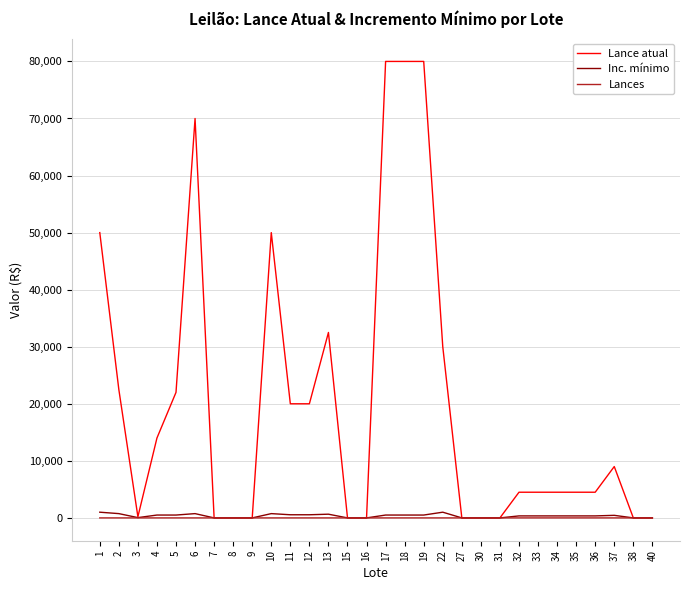

What is the greatest value displayed?

80000.0